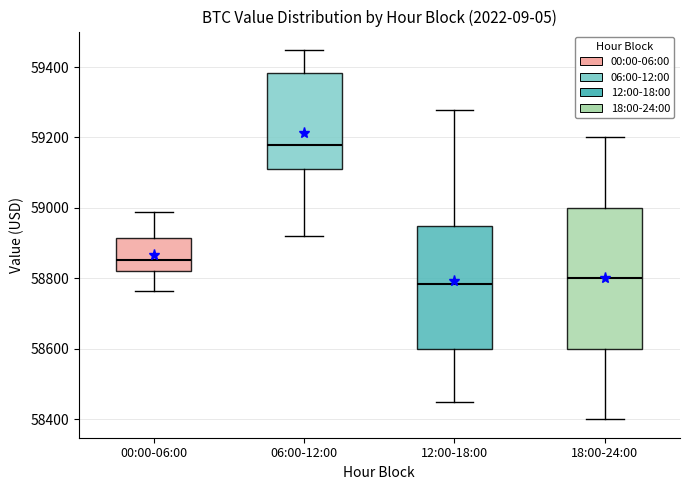

Reading left to right, transcribe this box plot: for each box, give where its median line is, the range the box spans, and where its two whiskers end, as read against the y-axis. The values are not printed on the chart, so give them approximately, as read against the axis.

00:00-06:00: median 58860, box 58820 to 58920, whiskers 58760 to 58980
06:00-12:00: median 59180, box 59100 to 59380, whiskers 58920 to 59440
12:00-18:00: median 58780, box 58600 to 58960, whiskers 58460 to 59280
18:00-24:00: median 58800, box 58600 to 59000, whiskers 58400 to 59200